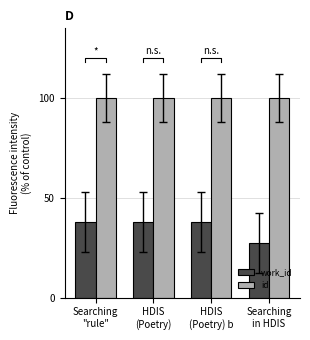

Reading left to right, what are all the values shown in this chart?

work_id: Searching
"rule"=38.1	HDIS
(Poetry)=37.7	HDIS
(Poetry) b=37.8	Searching
in HDIS=27.3
id: Searching
"rule"=100.0	HDIS
(Poetry)=100.0	HDIS
(Poetry) b=100.0	Searching
in HDIS=100.0